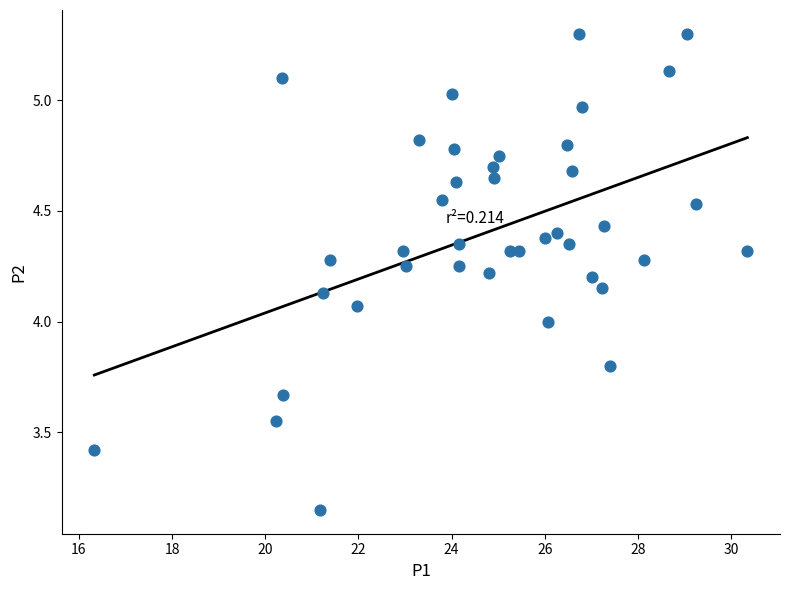

What is the range of X values (max minus min)?

14.0